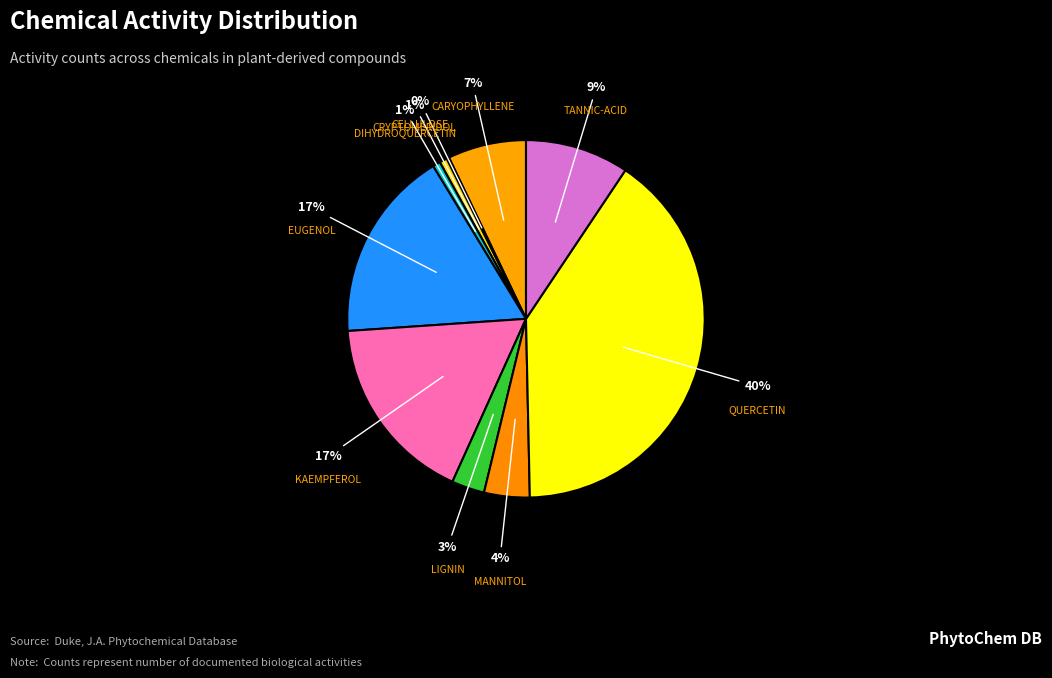

Which slice is the largest?

QUERCETIN